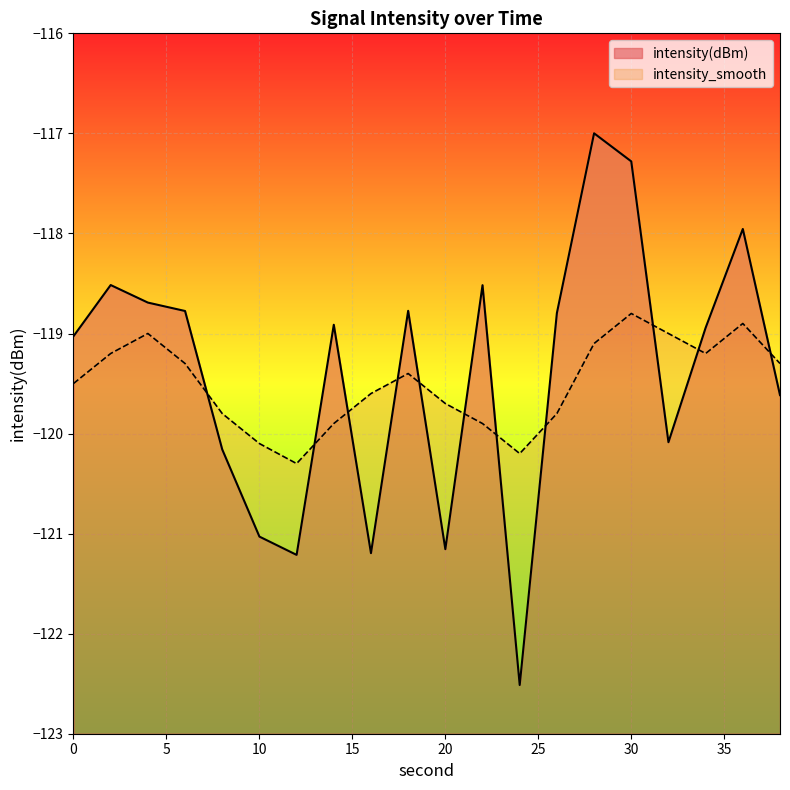

At which label does intensity_smooth first exceed -119?

30